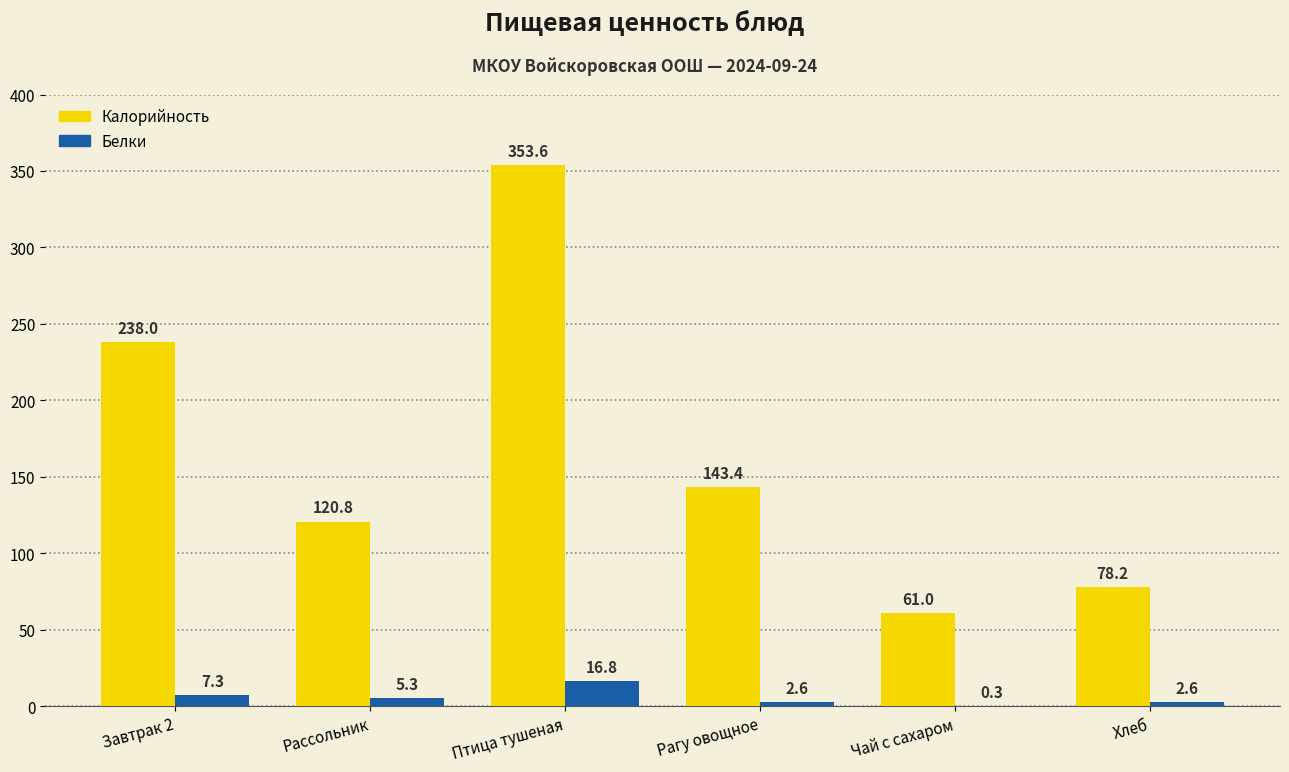

Which series changed the most between Завтрак 2 and Рагу овощное?

Калорийность